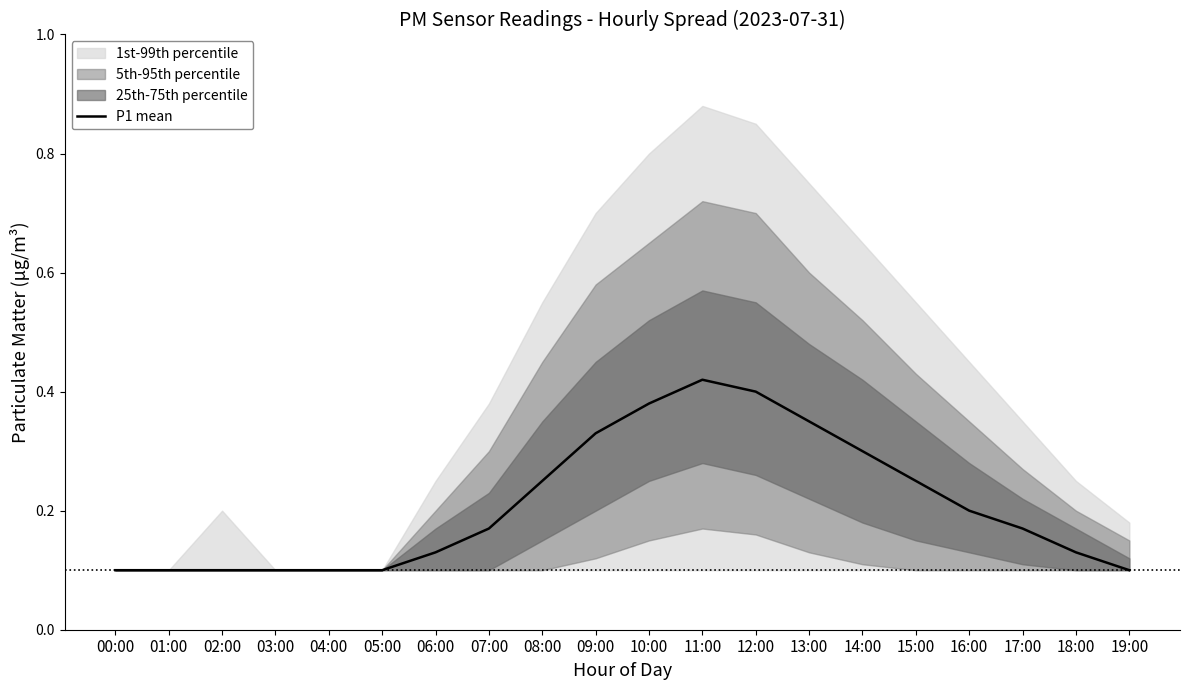

How many points are higher than both their immediate neighbors (excluding endpoints)?

1